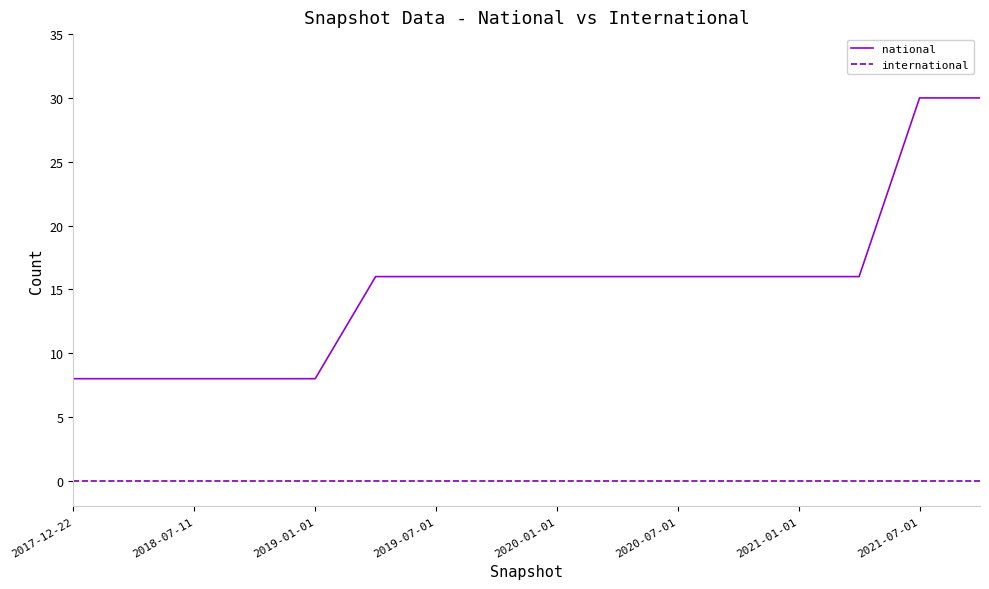

List the series in order of their overall mean, highest first.

national, international